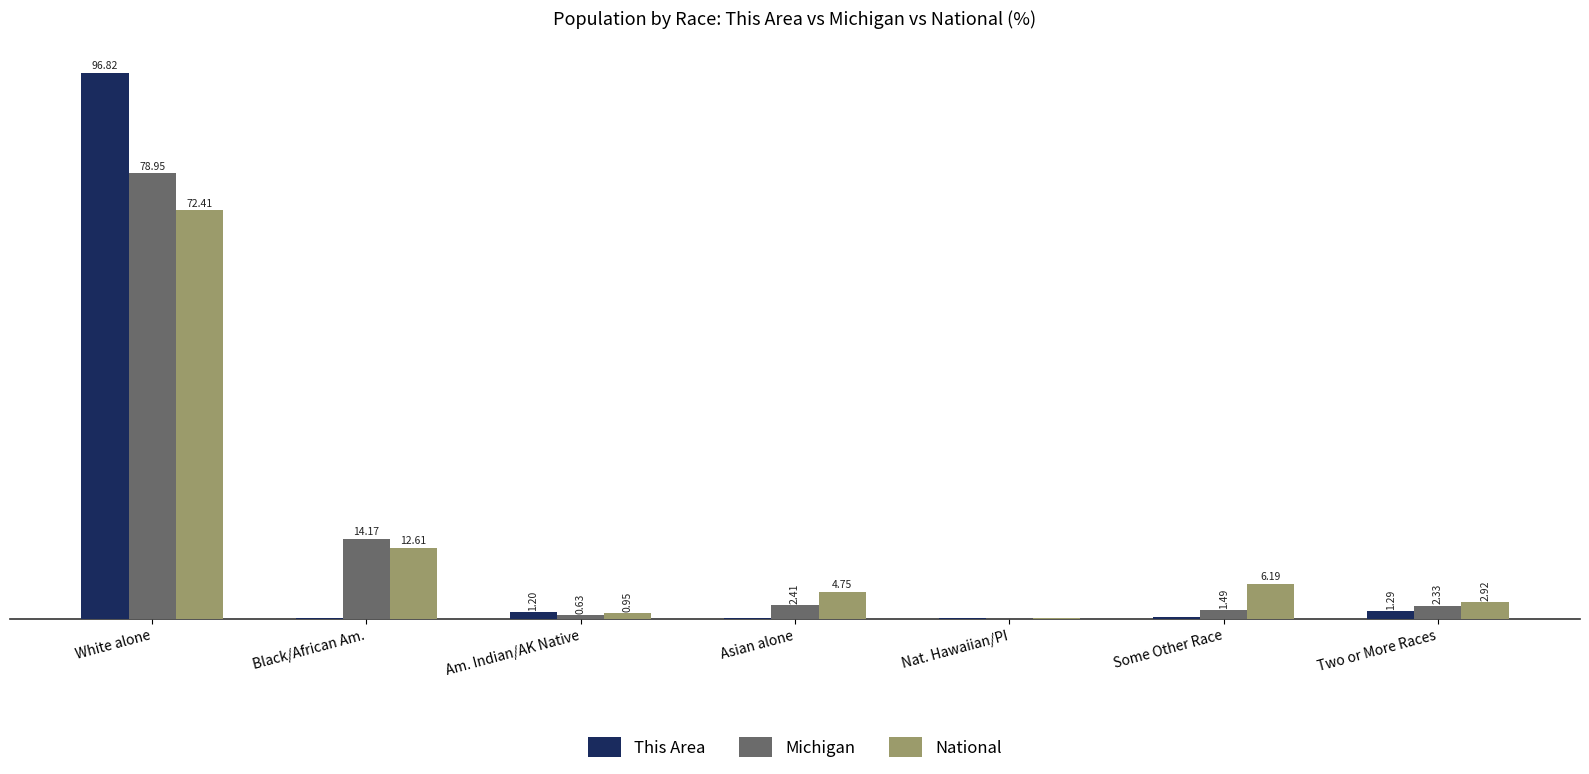

Which label corresponds to the largest value in the chart?

White alone